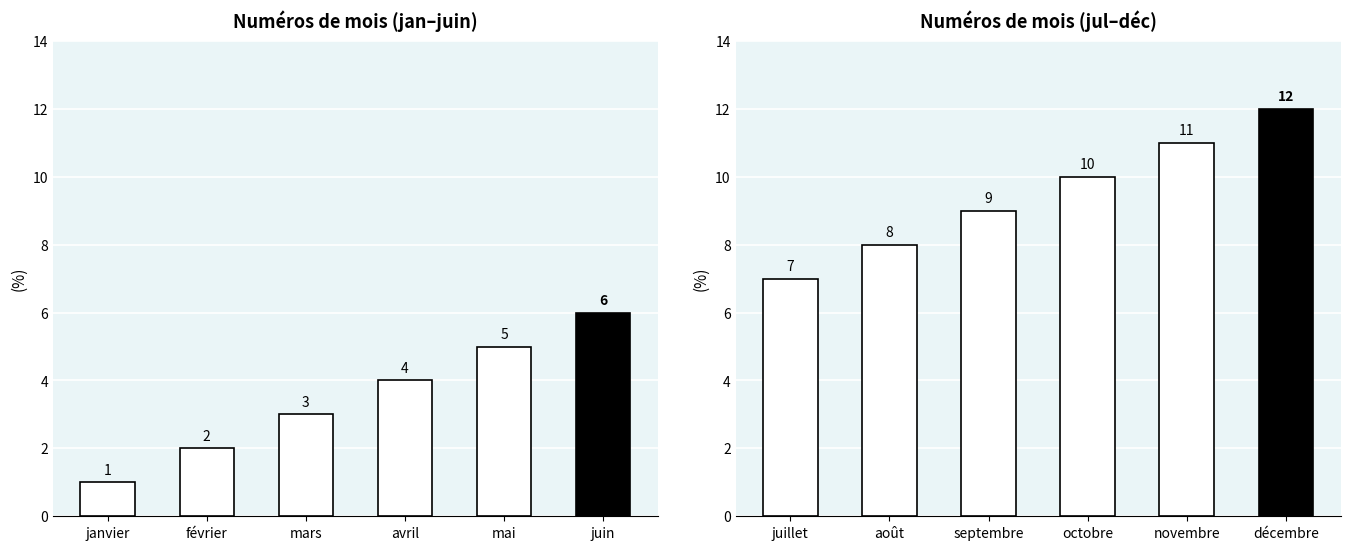

How many distinct data groups are displayed?

1